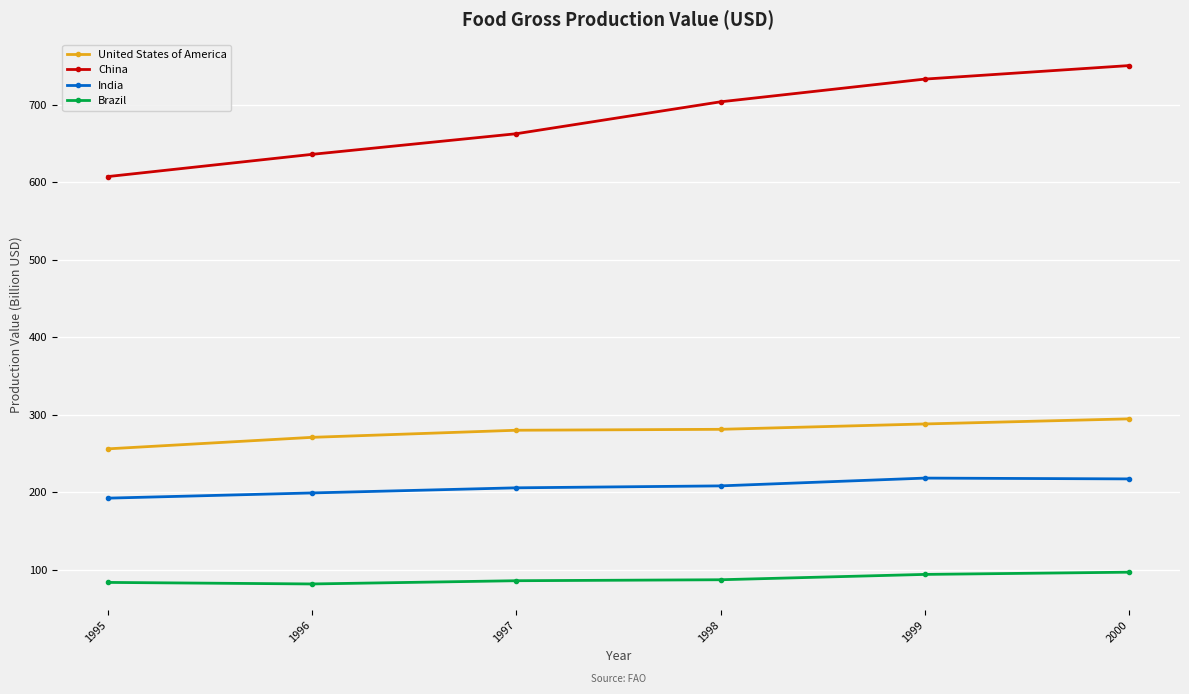

What is the value of the China point at the 2nd from the left?

636.0